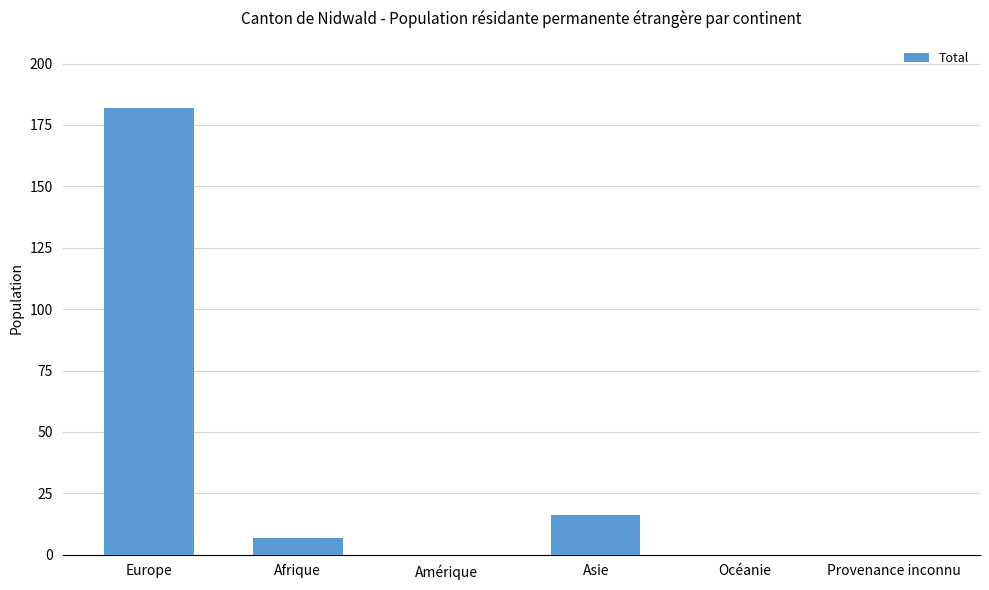

How many data points does each series have?

6